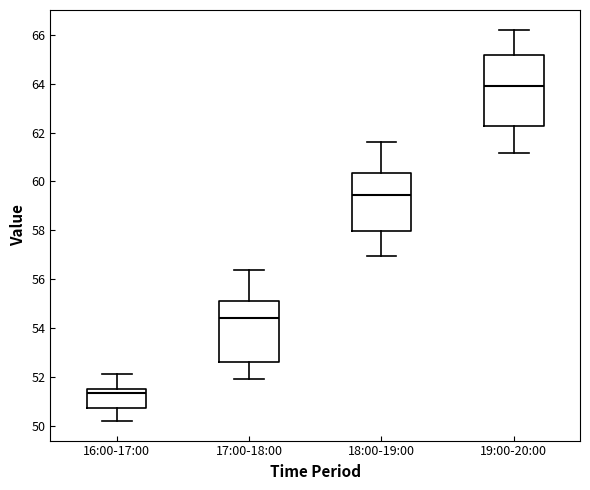

Comparing the boxes themselves (not the whiskers), which one is the tallest?

19:00-20:00